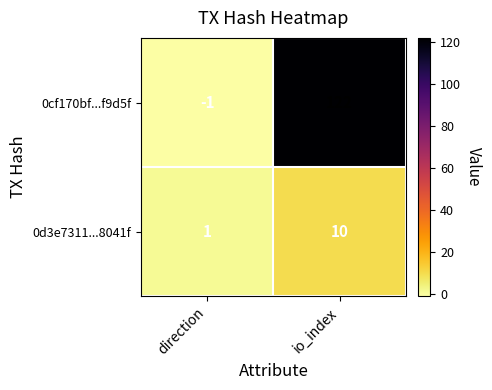

Reading left to right, transcribe all the data shown in this chart.

0cf170bf...f9d5f: direction=-1	io_index=122
0d3e7311...8041f: direction=1	io_index=10